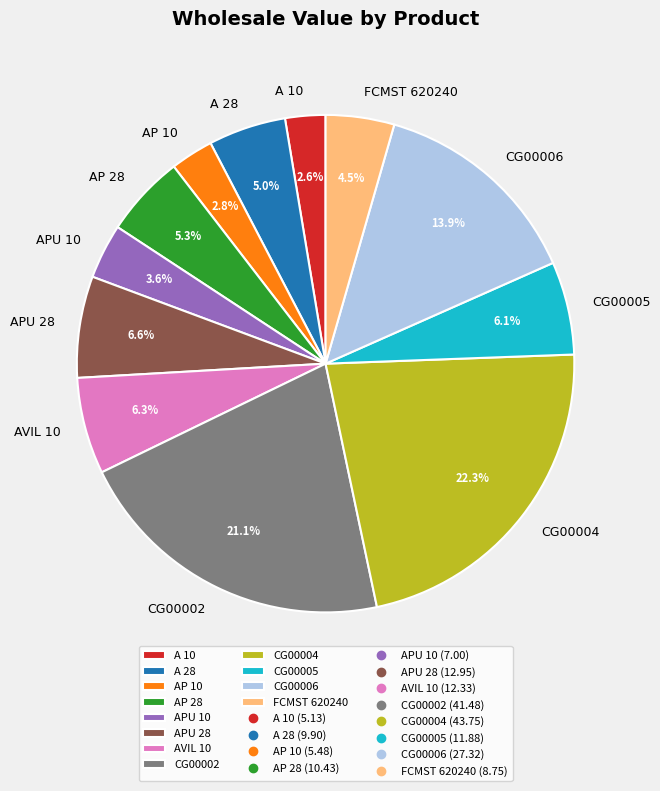

Combined, what portion of the pie is APU 10 and APU 28?

10.2%